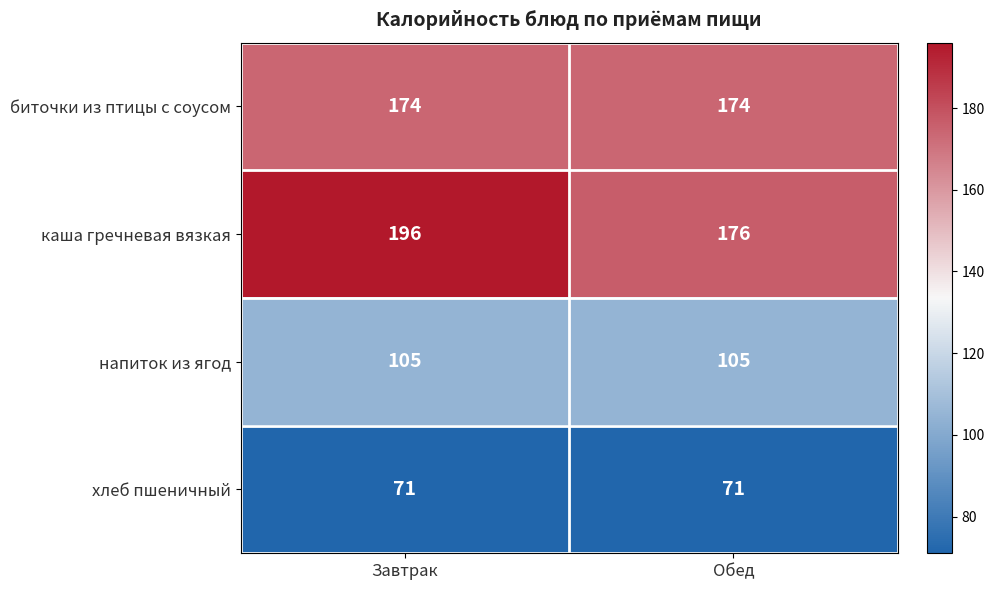

Is it true that биточки из птицы с соусом equals 174 at Обед?

True